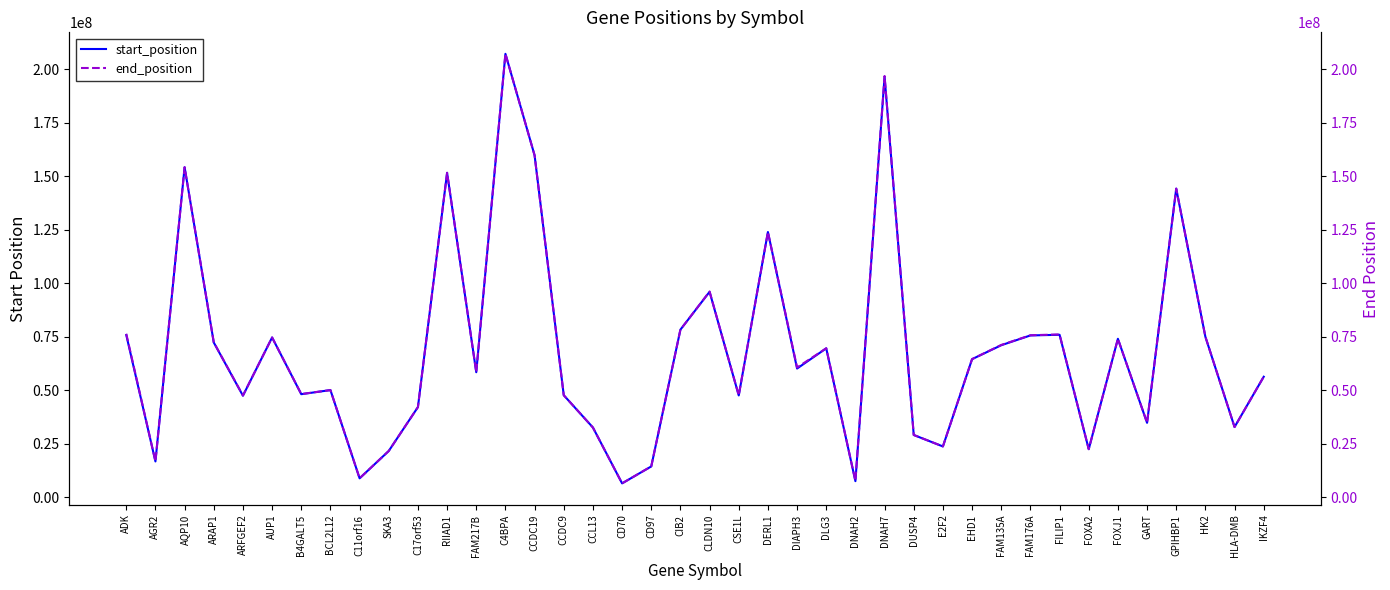

What is the label of the 13th point from the right?

DUSP4